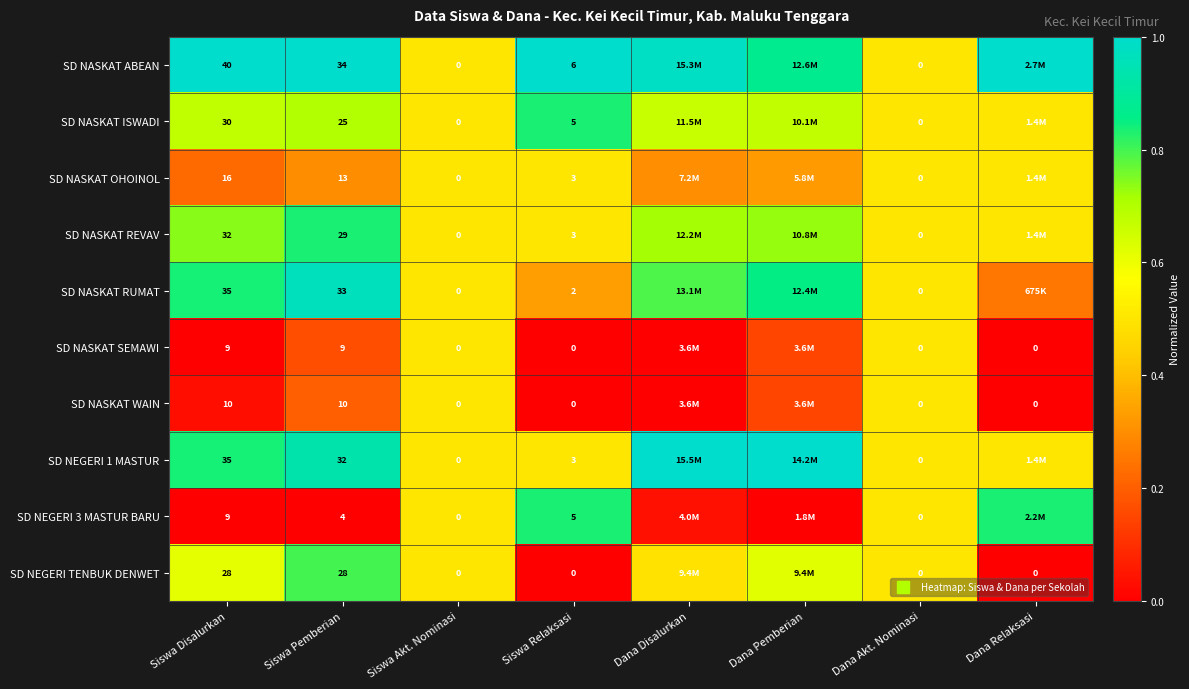

Read the SD NASKAT RUMAT value at Dana Relaksasi.

0.2